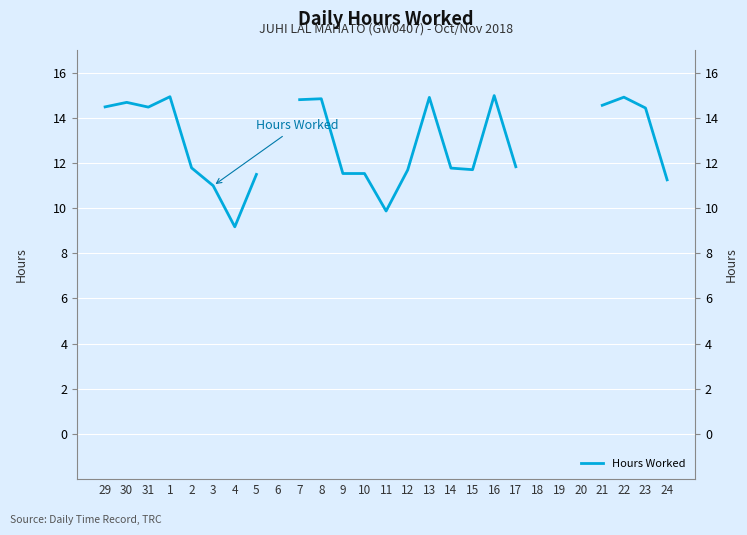

True or false: the data shows 11.9 at 19.

True